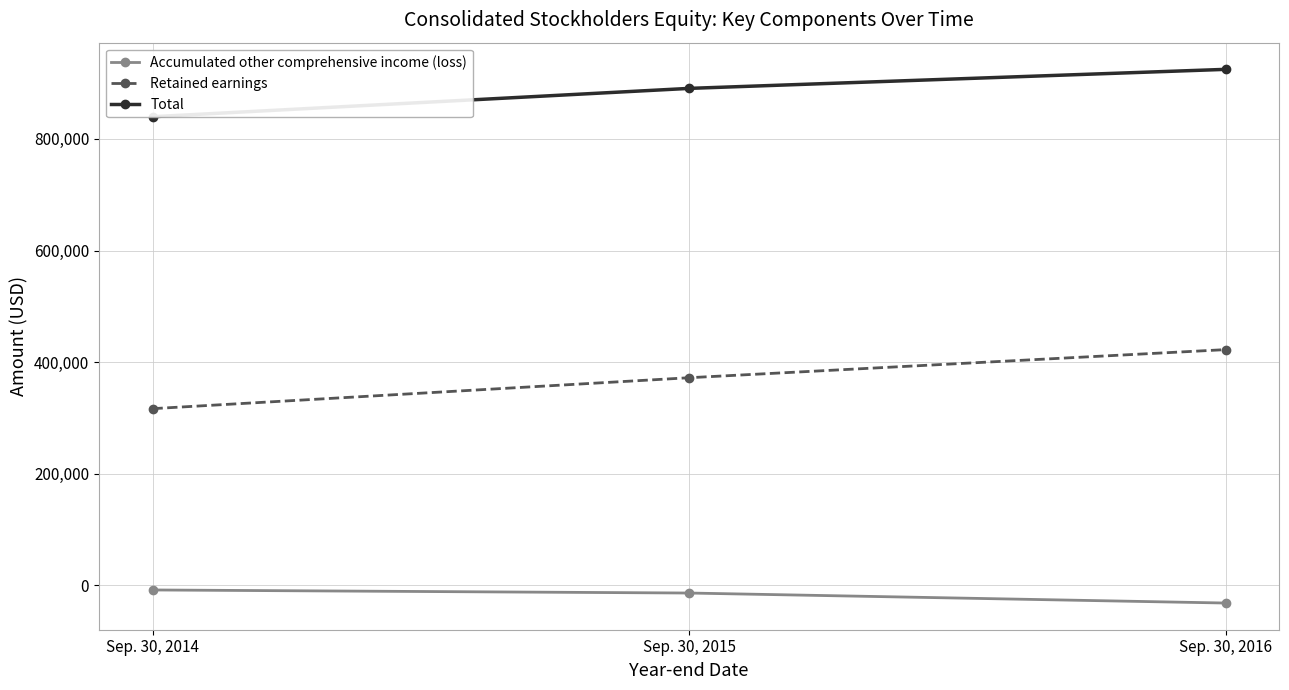

What is the average value of the Total series?

885065